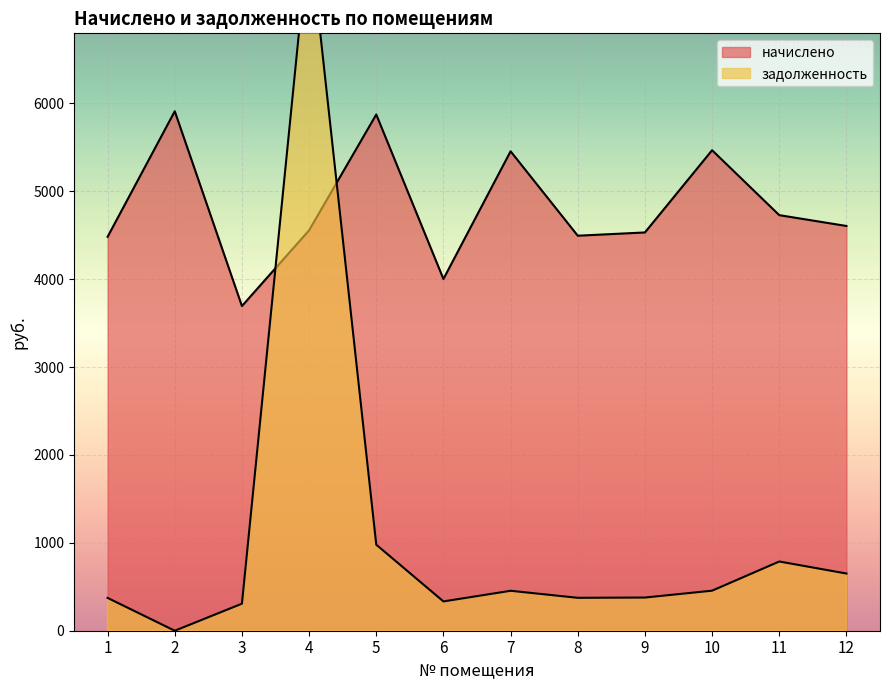

How many values in the задолженность series exceed 454?

6